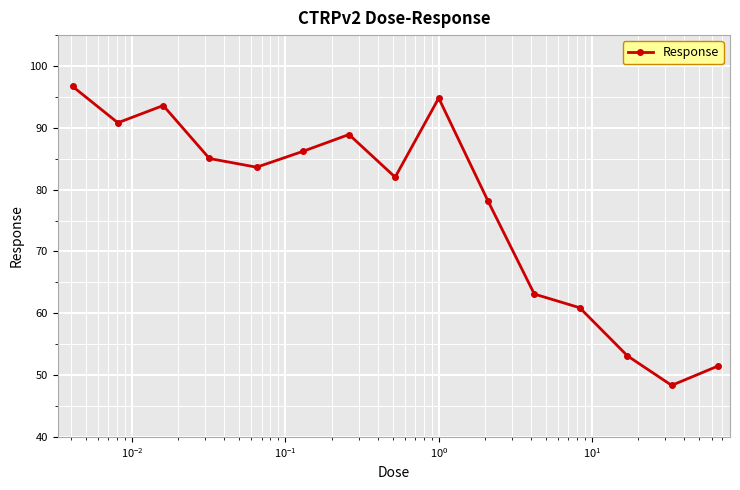

What is the value of the 15th point from the left?

51.5